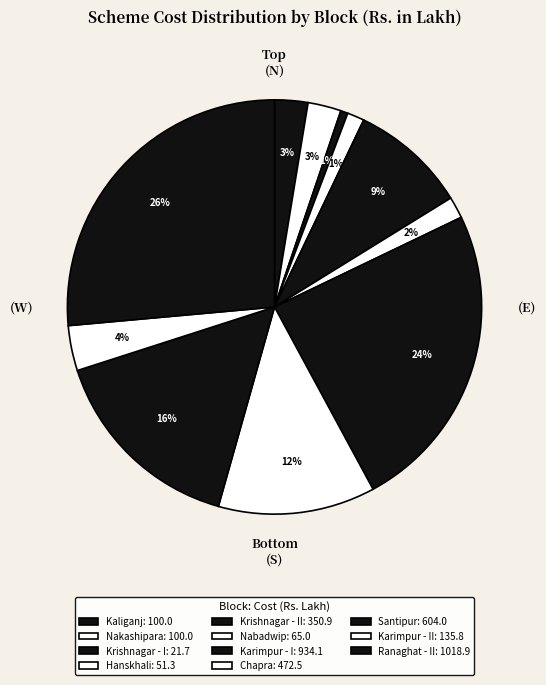

How many segments does this pie chart have?

11